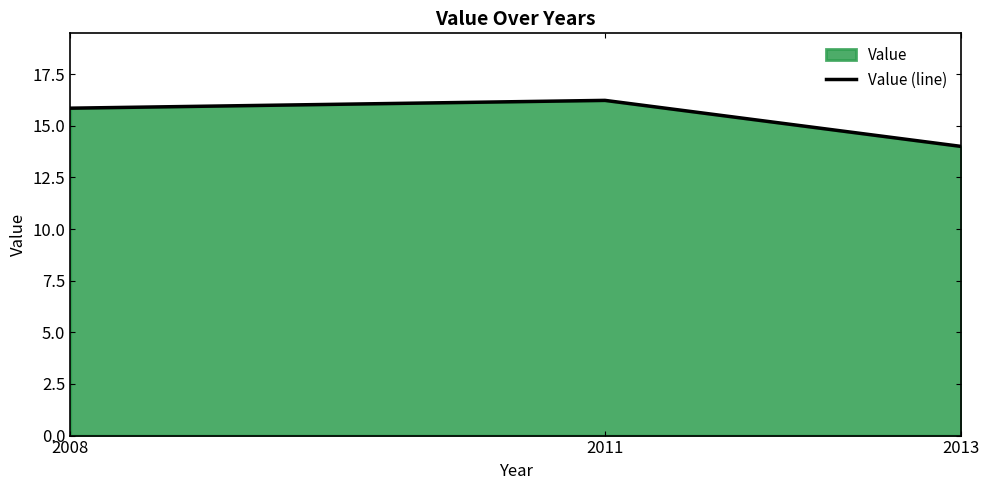

How many distinct data groups are displayed?

1